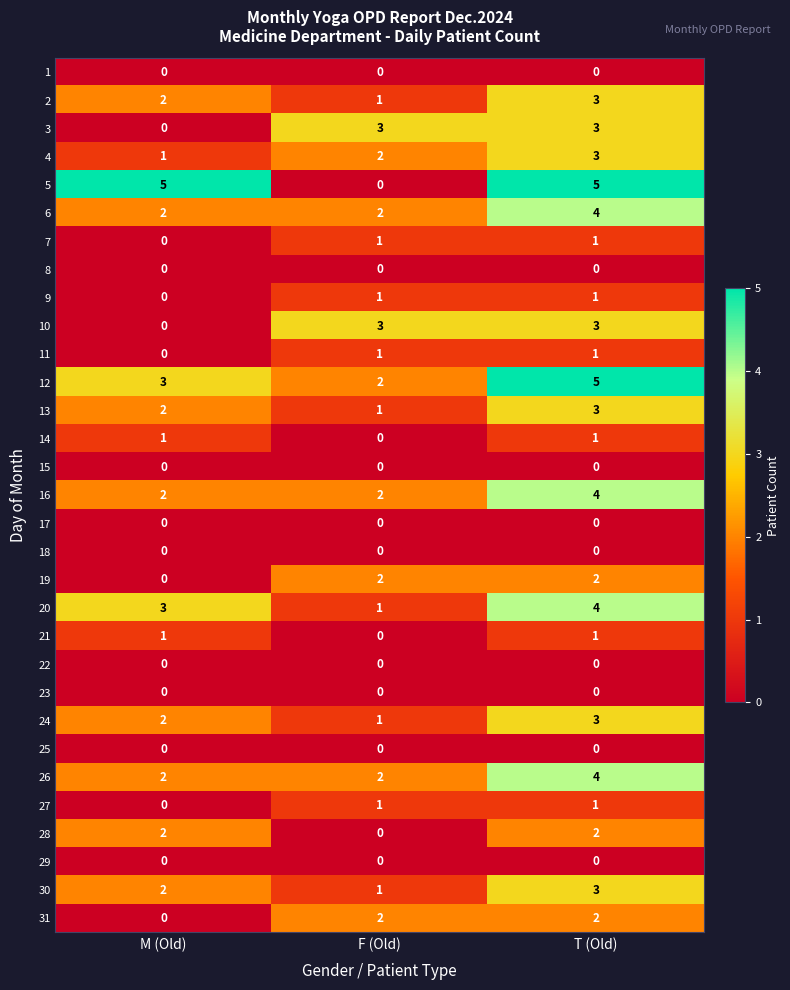

What is the total value across all series at T (Old)?

59